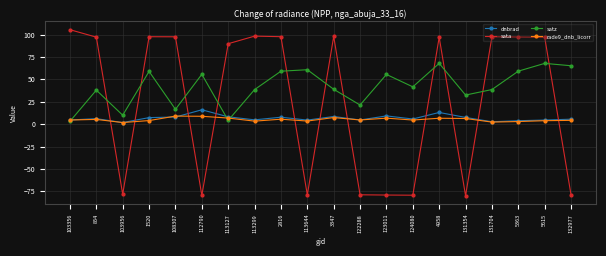

True or false: satz and dnbrad intersect in this chart.

True